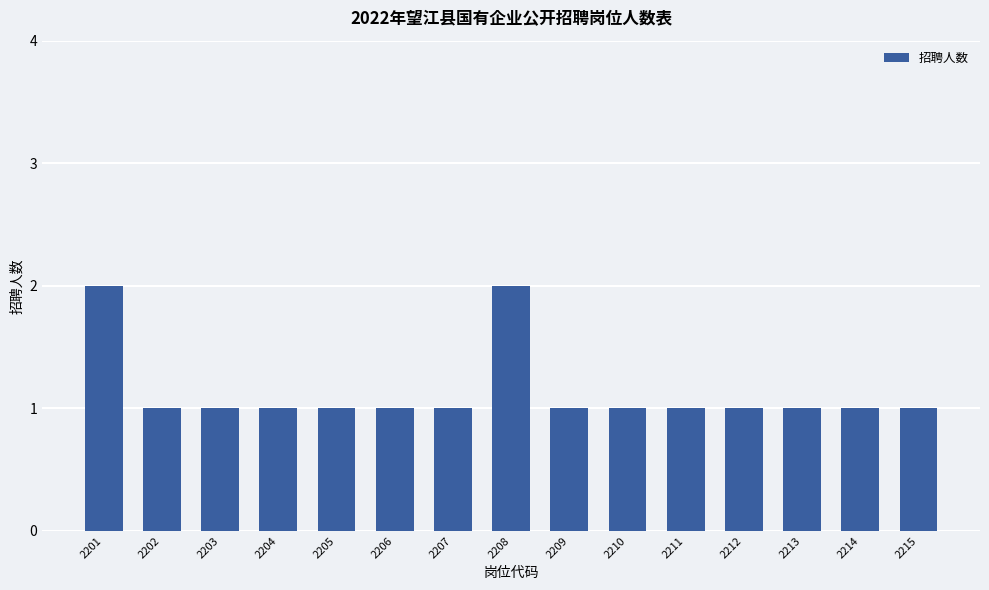

What is the approximate value at 2205?

1